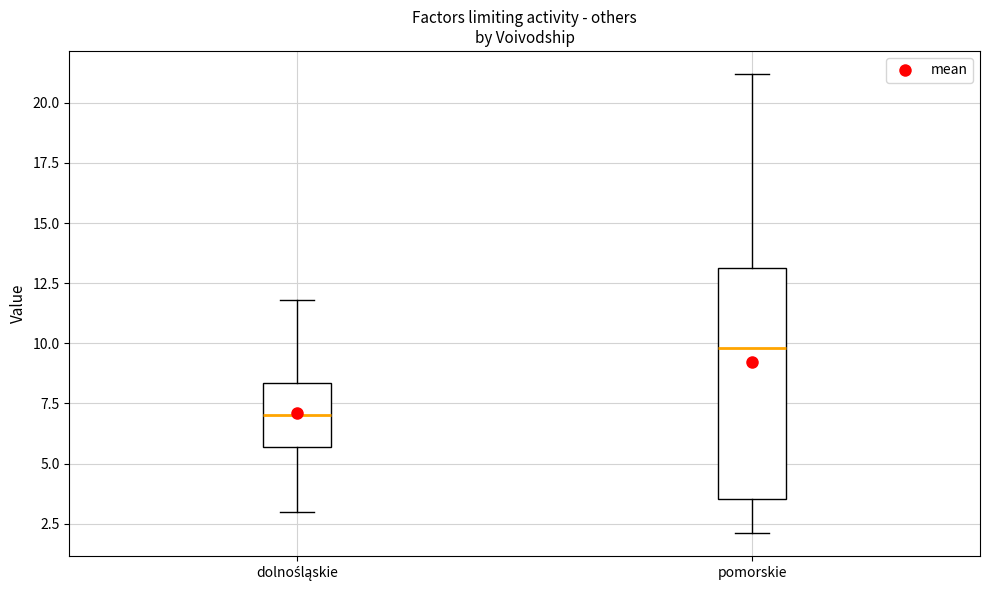

Which box has the lowest median line?

dolnośląskie